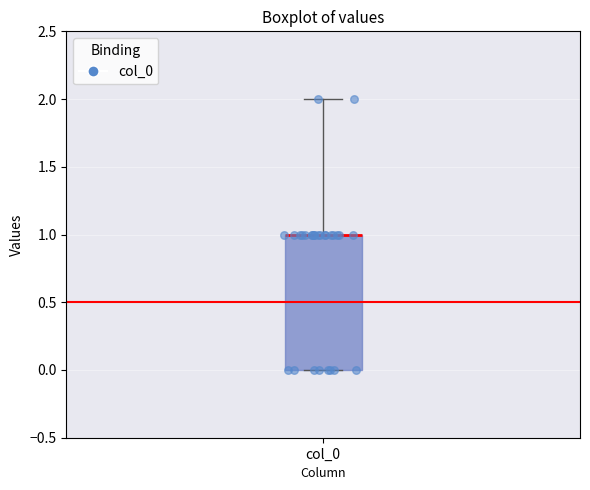

Where is the upper edge of the box for col_0 on the y-axis? The values are not printed on the chart, so give them approximately, as read against the axis.

1